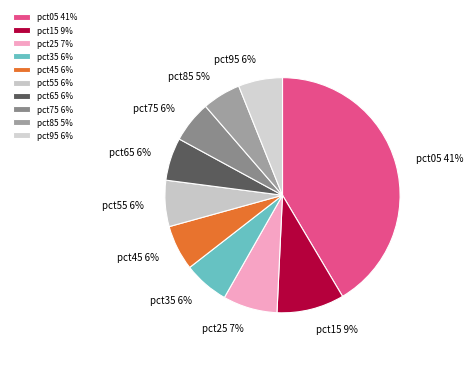

How many segments does this pie chart have?

10